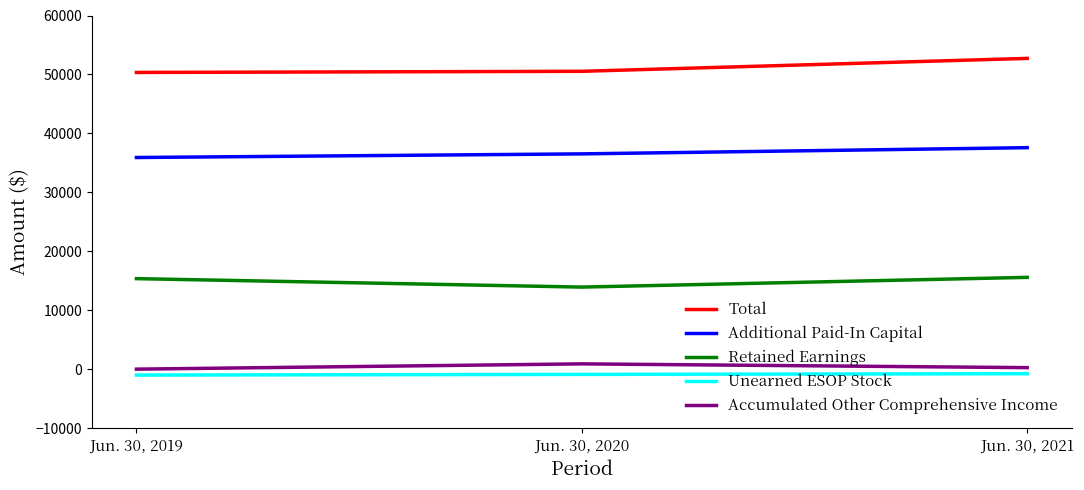

Does the chart display data point markers on the line(s)?

No